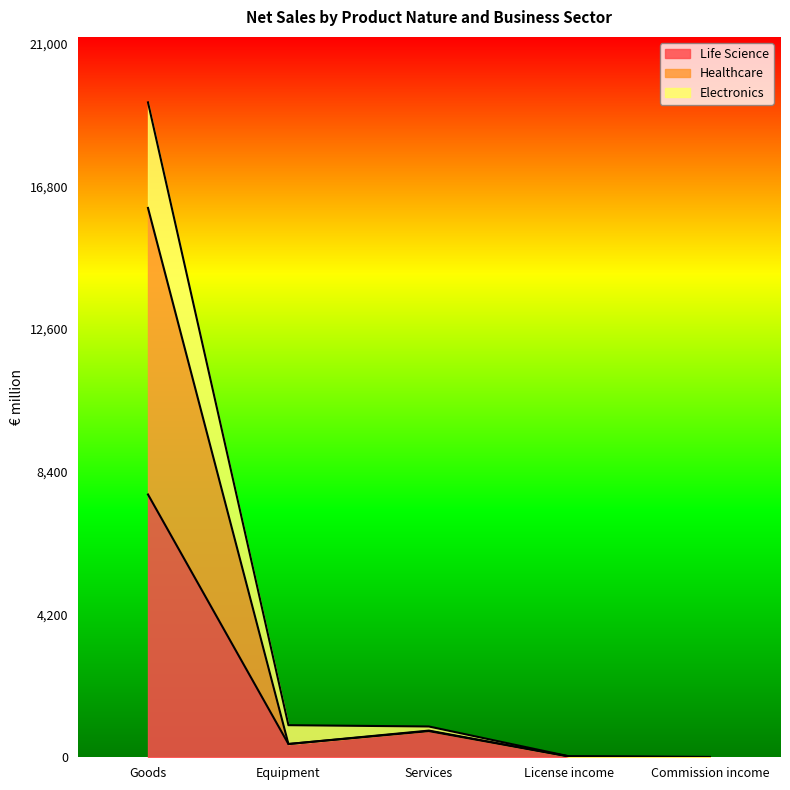

Reading left to right, transcribe all the data shown in this chart.

Life Science: Goods=7732	Equipment=390	Services=770	License income=22	Commission income=1
Healthcare: Goods=16163	Equipment=390	Services=785	License income=22	Commission income=9
Electronics: Goods=19269	Equipment=944	Services=906	License income=27	Commission income=9